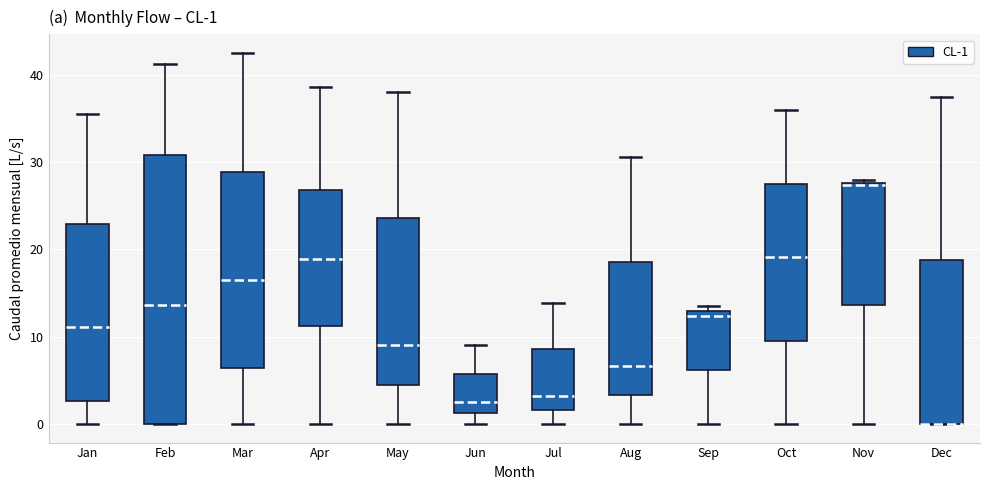

Comparing the boxes themselves (not the whiskers), which one is the tallest?

Feb